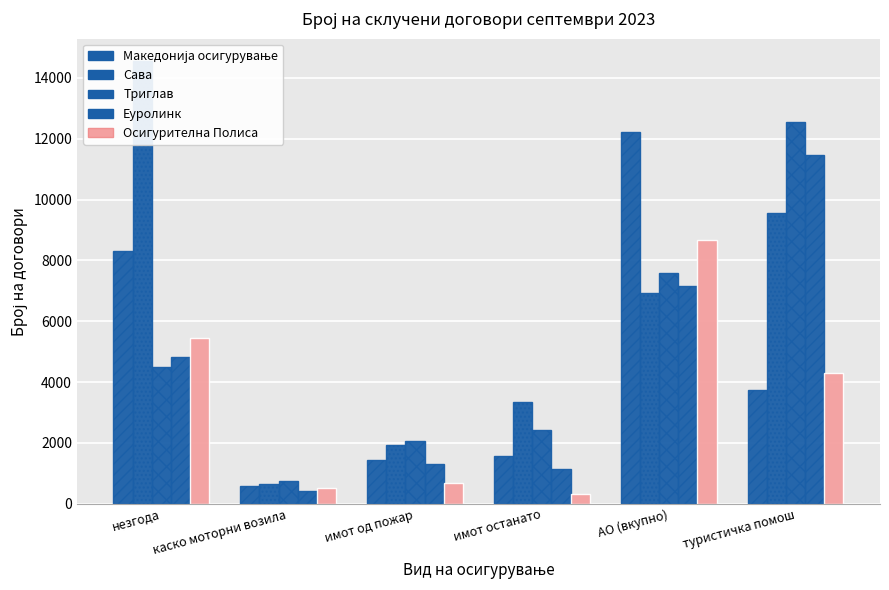

What is the difference between the highest and lowest values at каско моторни возила?

327